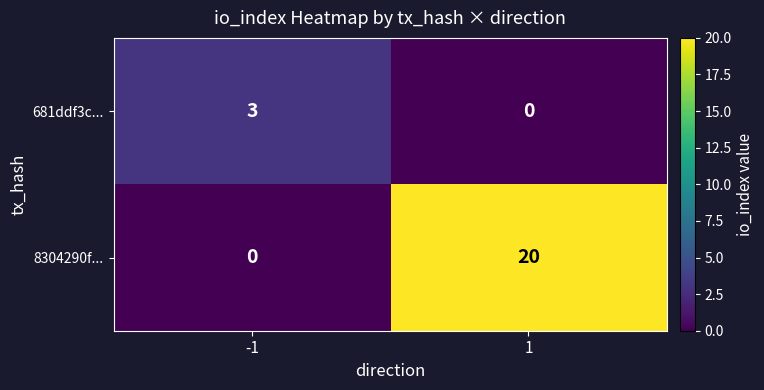

At which category is the sum across all series the highest?

1